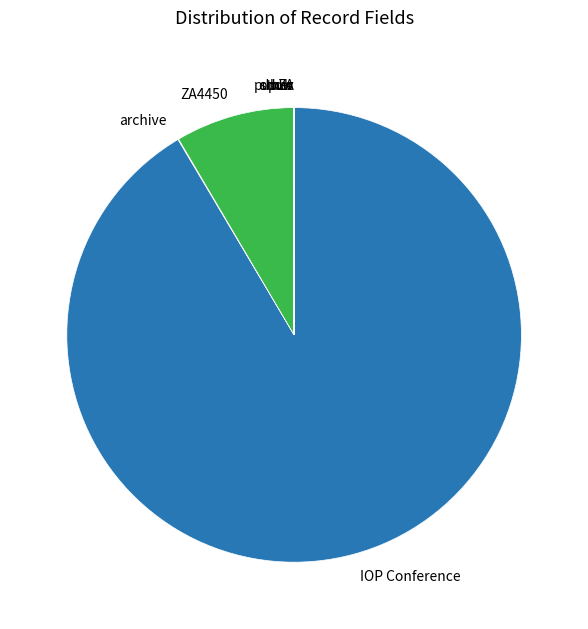

Which category has the biggest portion of the pie?

IOP Conference